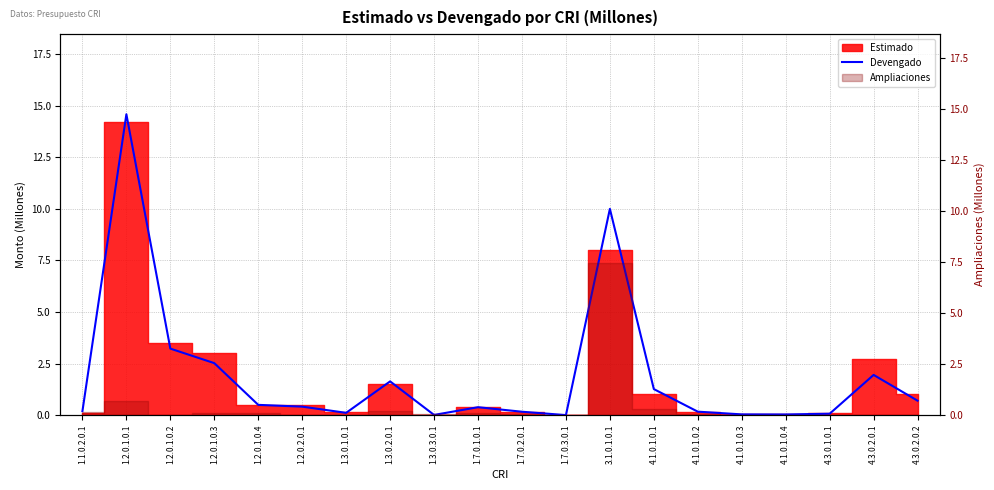

Between 4.1.0.1.0.4 and 1.3.0.2.0.1, which is larger?

1.3.0.2.0.1